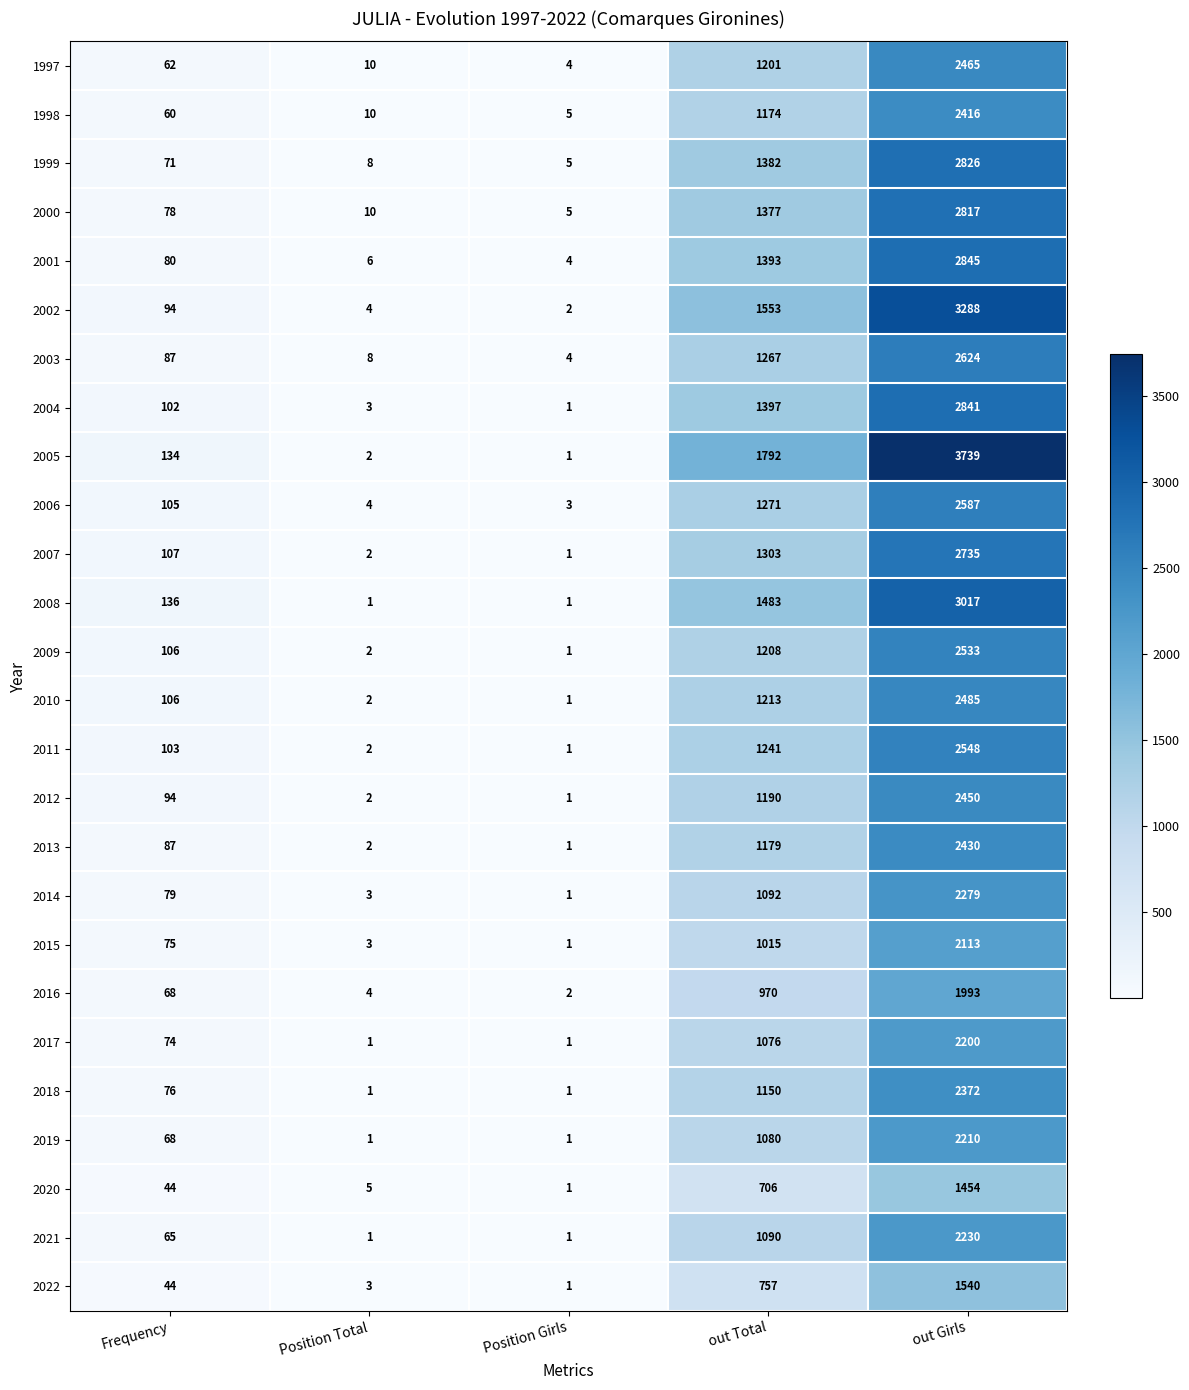

Is it true that 2015 equals 75 at Frequency?

True